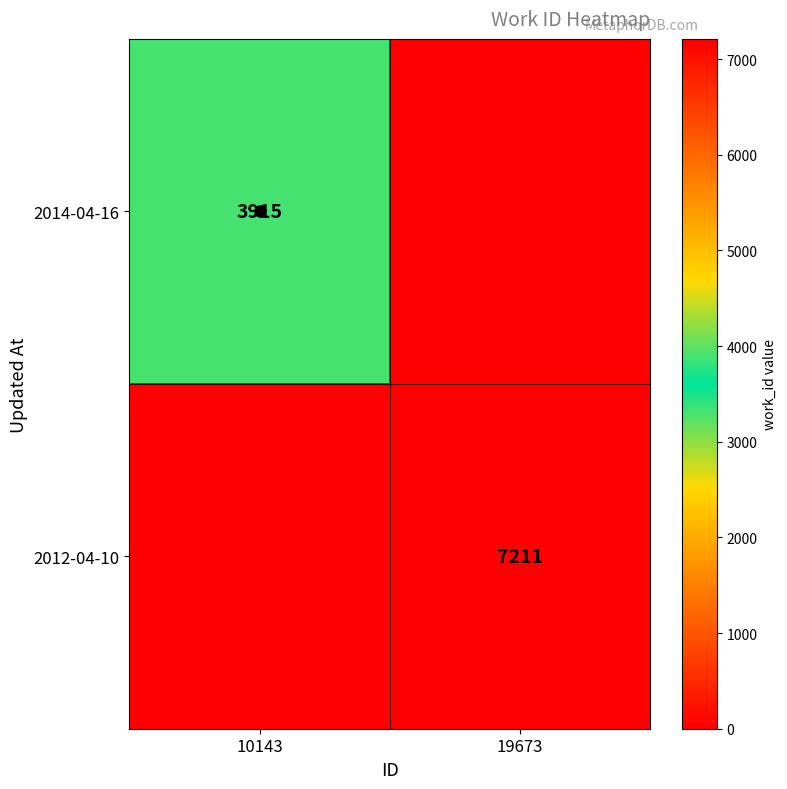

The 2012-04-10 series shows 7211 at 19673. True or false?

True